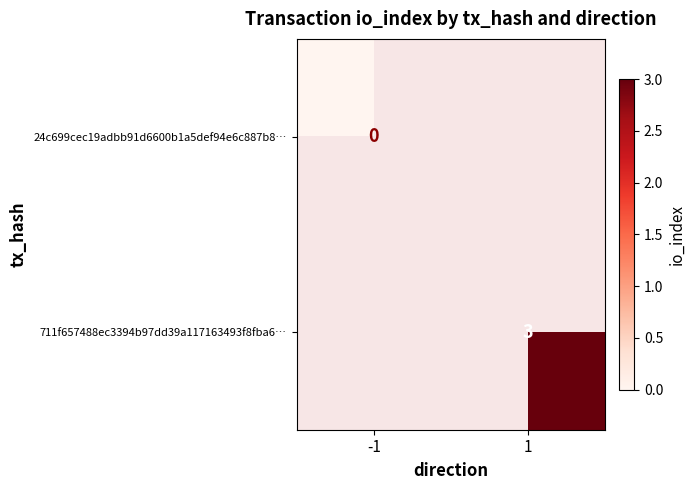

Count the number of data series in this chart.

2